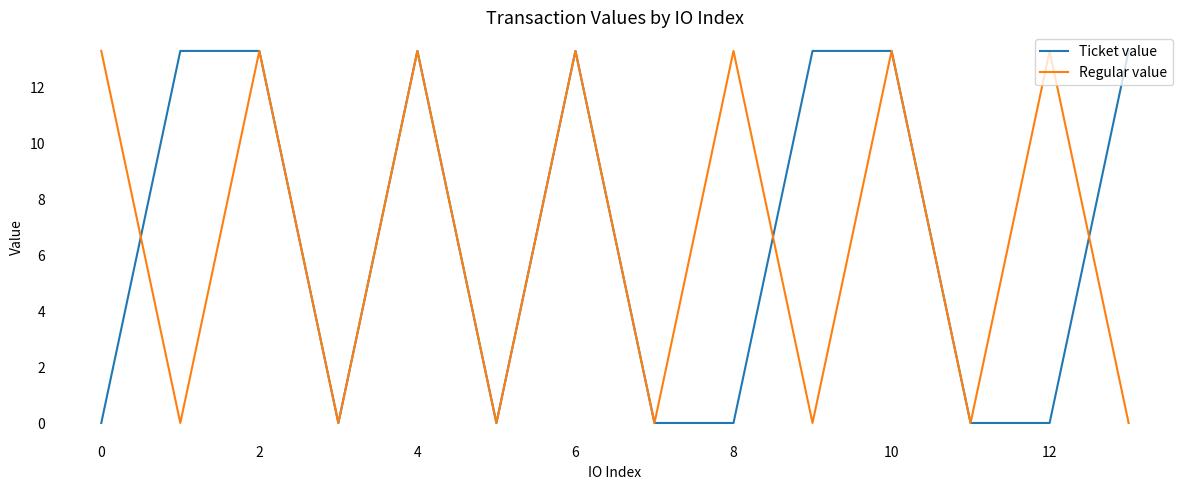

What is the maximum value shown in the chart?

13.3